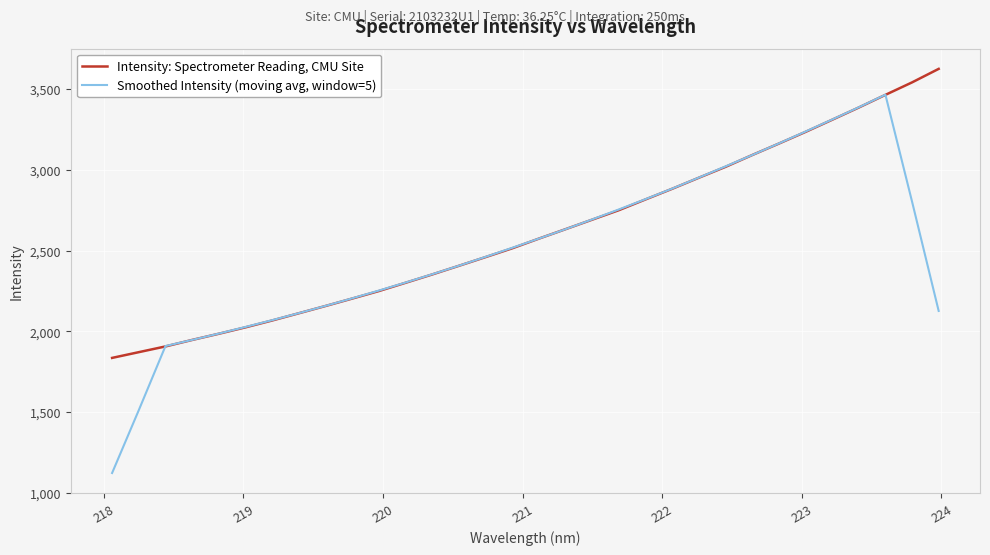

Rank the series by their maximum value, from lowest to highest.

Smoothed Intensity (moving avg, window=5), Intensity: Spectrometer Reading, CMU Site